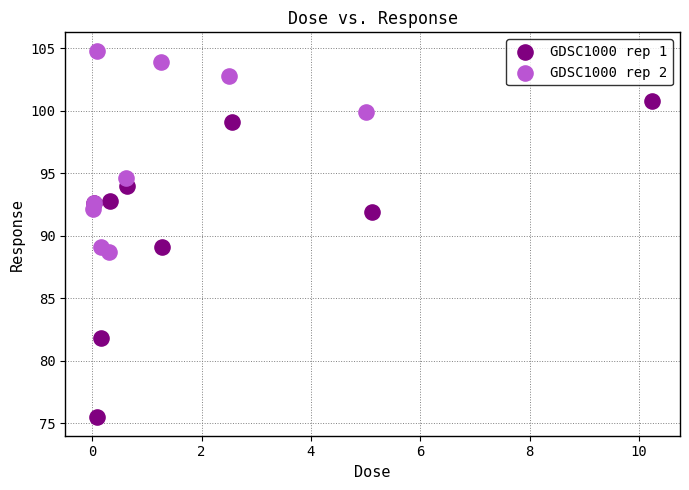

Which series has the widest spread of Y values?

GDSC1000 rep 1